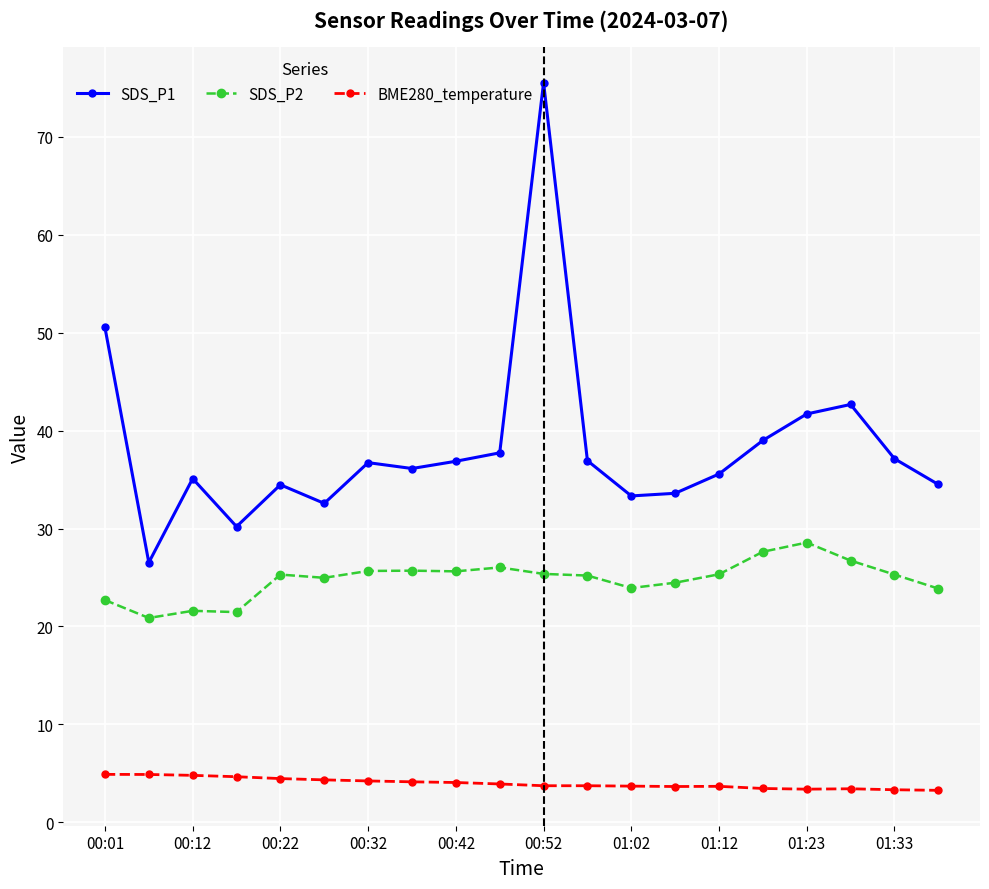

What is the value of the SDS_P2 point at the 16th from the left?

27.6